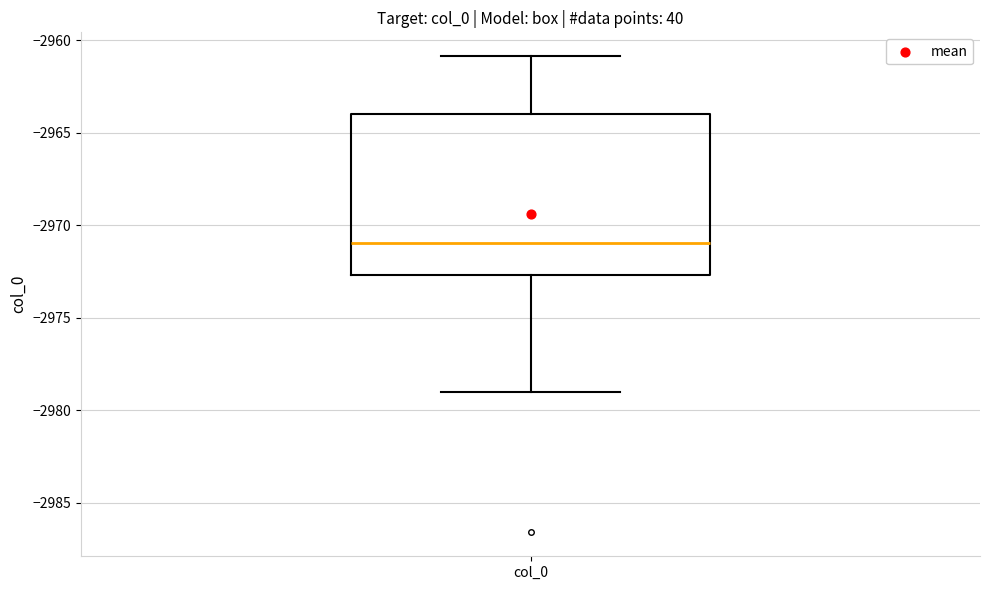

Read this box plot against the y-axis: the position of the median line, the range covered by the box, and the ends of both whiskers. The values are not printed on the chart, so give them approximately, as read against the axis.

median -2971.0, box -2972.5 to -2964.0, whiskers -2979.0 to -2961.0